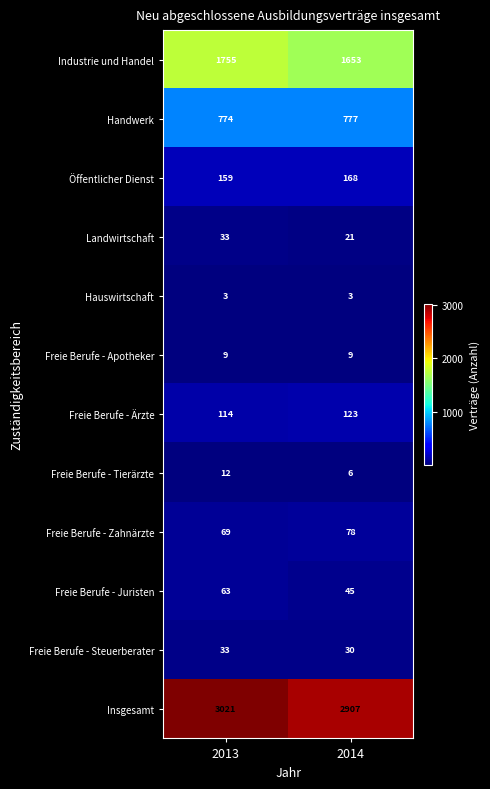

Reading left to right, extract all data points from this chart.

Industrie und Handel: 2013=1755	2014=1653
Handwerk: 2013=774	2014=777
Öffentlicher Dienst: 2013=159	2014=168
Landwirtschaft: 2013=33	2014=21
Hauswirtschaft: 2013=3	2014=3
Freie Berufe - Apotheker: 2013=9	2014=9
Freie Berufe - Ärzte: 2013=114	2014=123
Freie Berufe - Tierärzte: 2013=12	2014=6
Freie Berufe - Zahnärzte: 2013=69	2014=78
Freie Berufe - Juristen: 2013=63	2014=45
Freie Berufe - Steuerberater: 2013=33	2014=30
Insgesamt: 2013=3021	2014=2907